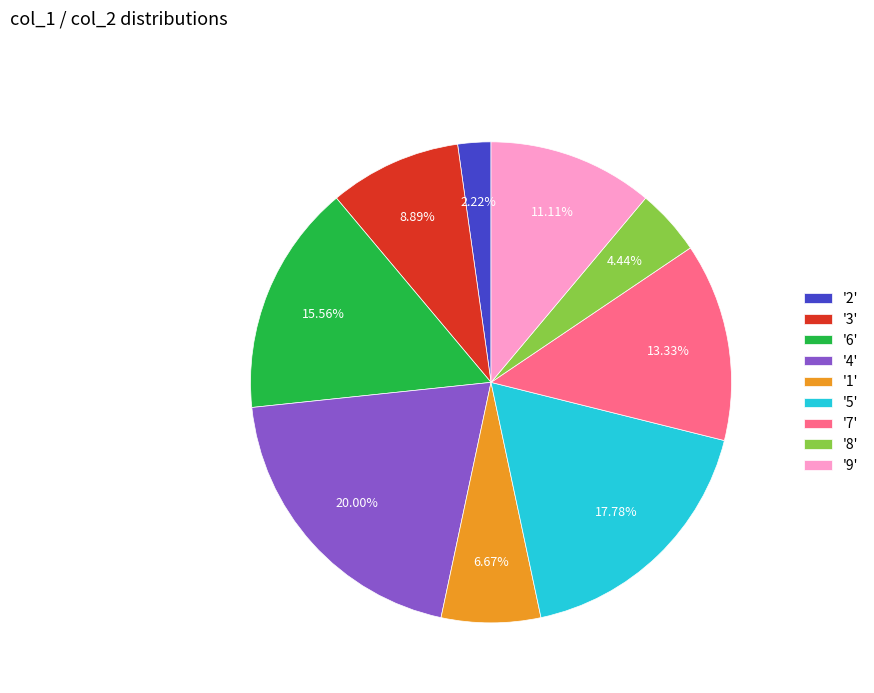

To the nearest percent, what is the difference between the largest and smallest slice percentages?

18%